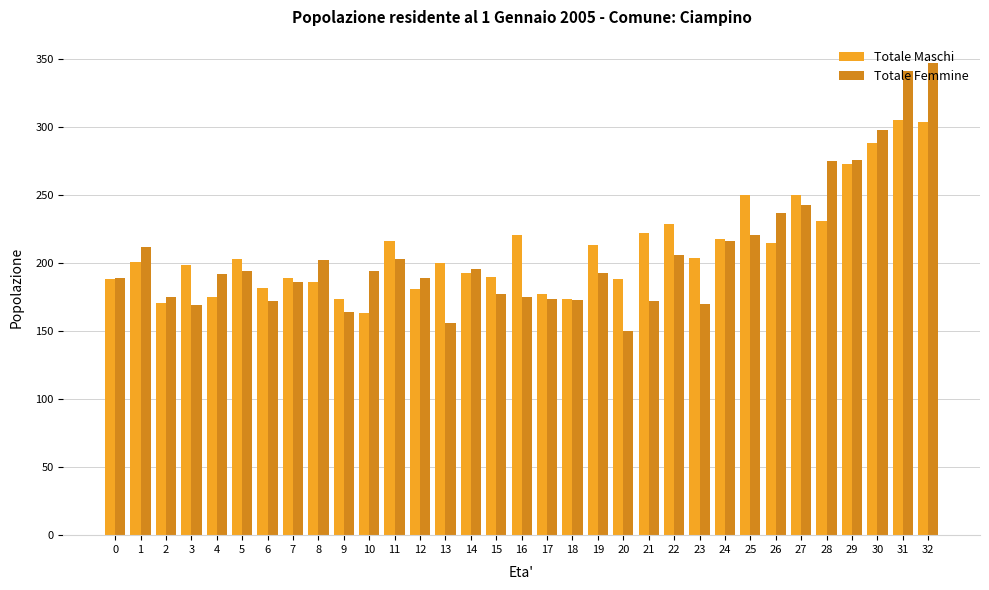

The value of Totale Femmine at 22 is 60. True or false?

False